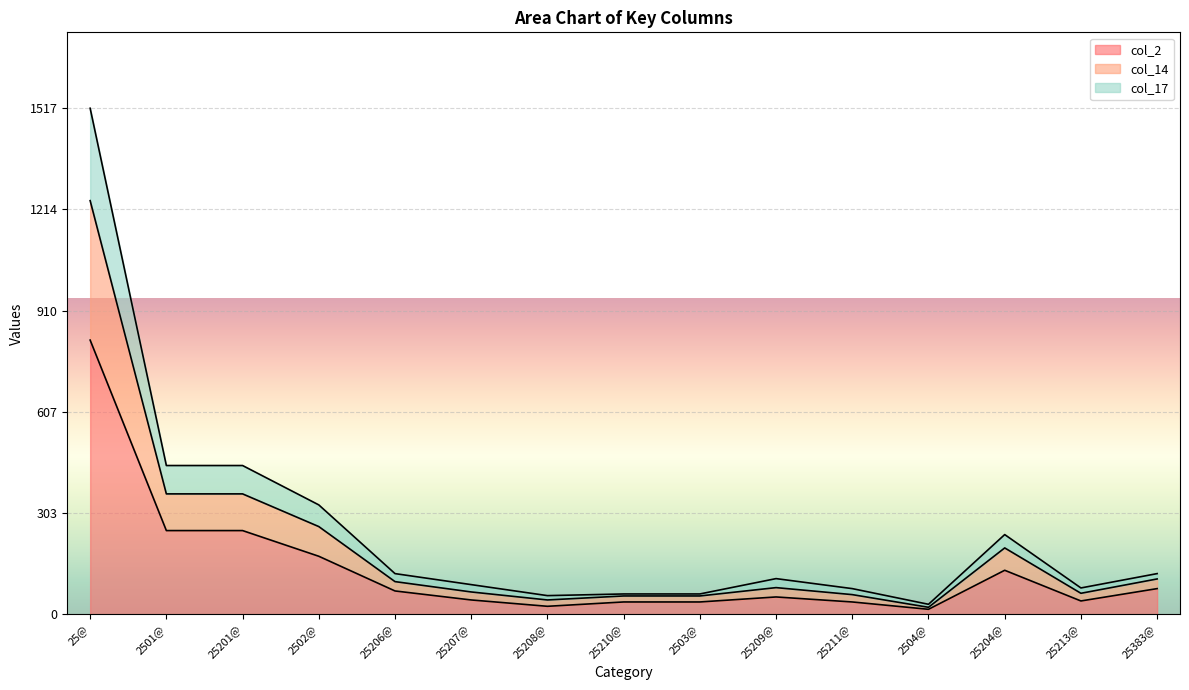

What position from the left is 25@?

1